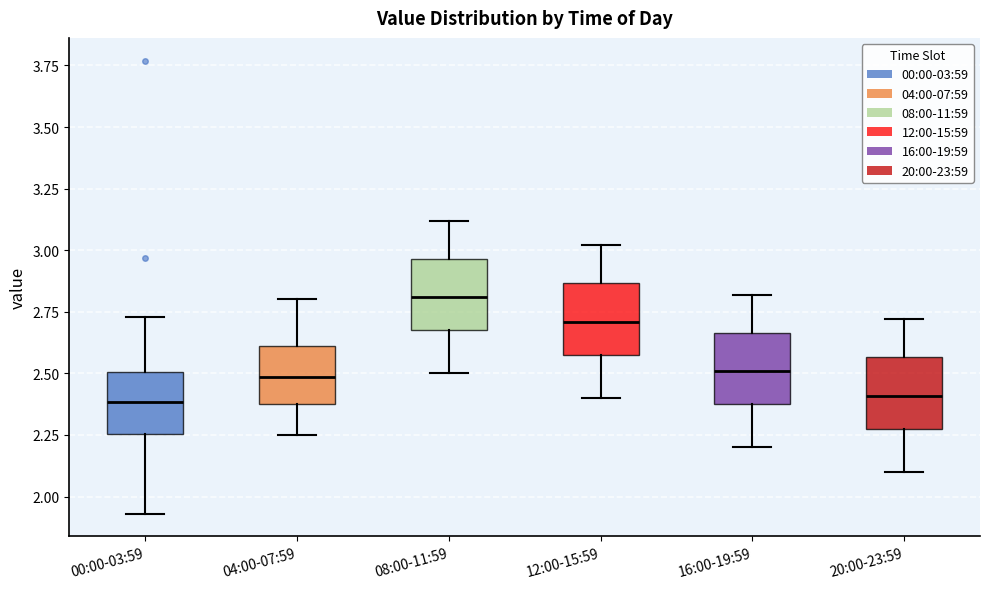

Where does the median line of the box for 16:00-19:59 sit on the y-axis? The values are not printed on the chart, so give them approximately, as read against the axis.

2.50